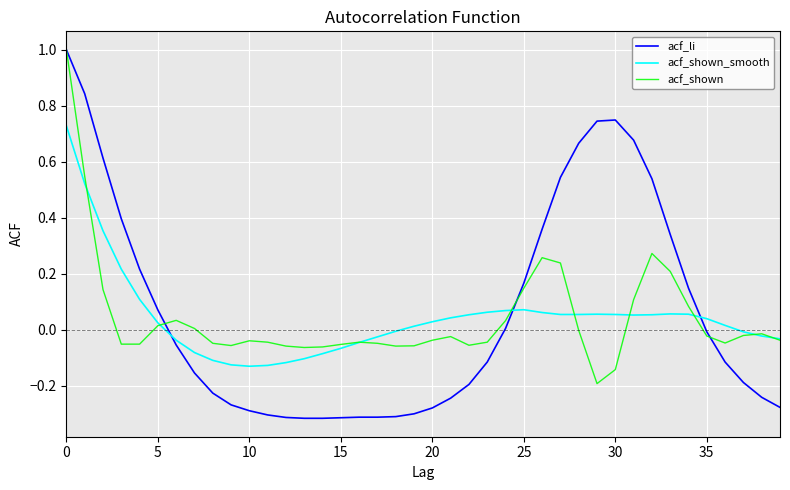

Which series has the largest range (max minus min)?

acf_li